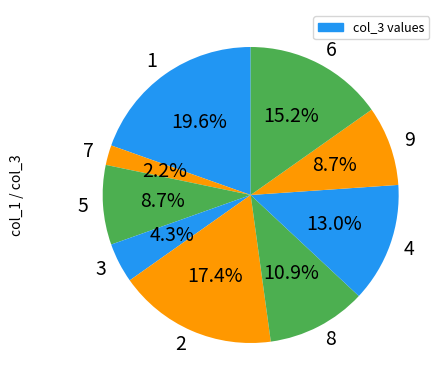

How much of the chart is everything except 7?

97.8%